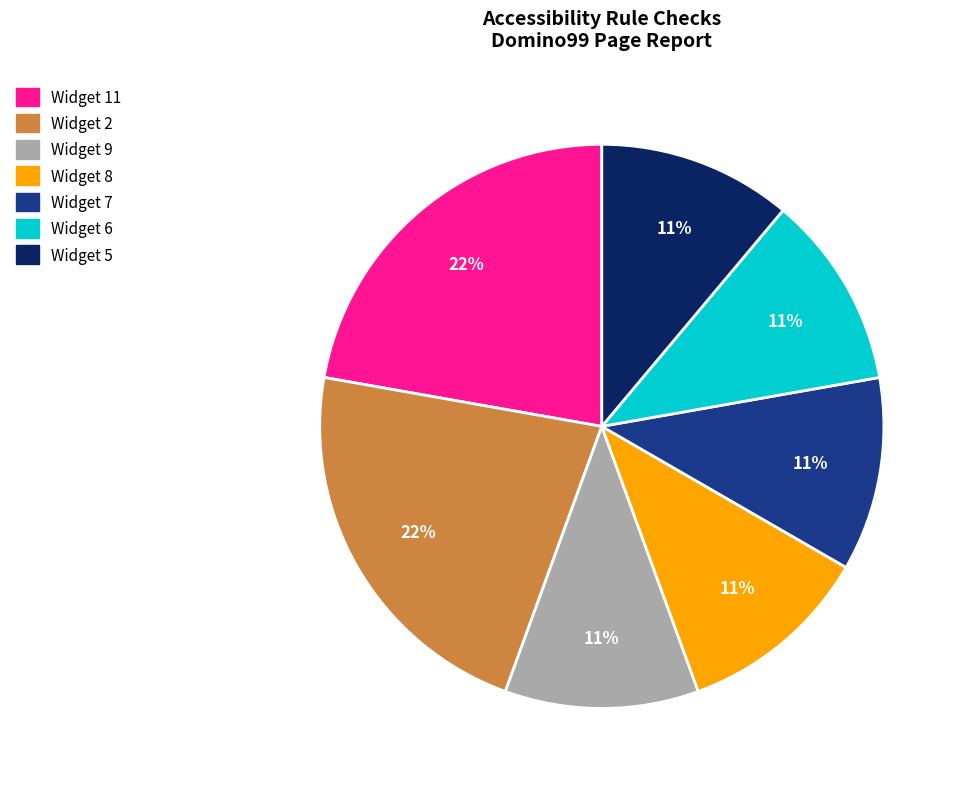

Is the sum of Widget 2 and Widget 9 greater than half?

No